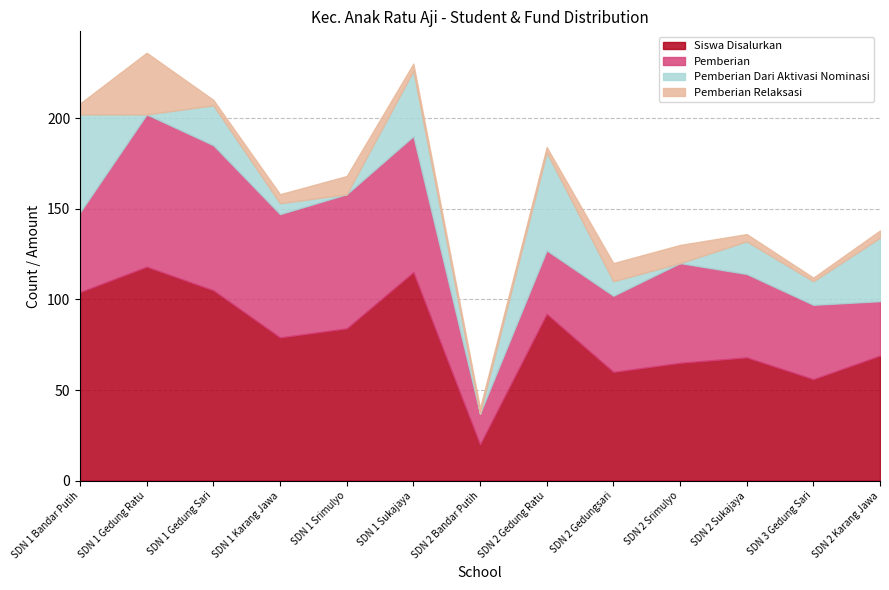

True or false: Pemberian and Siswa Disalurkan intersect in this chart.

False